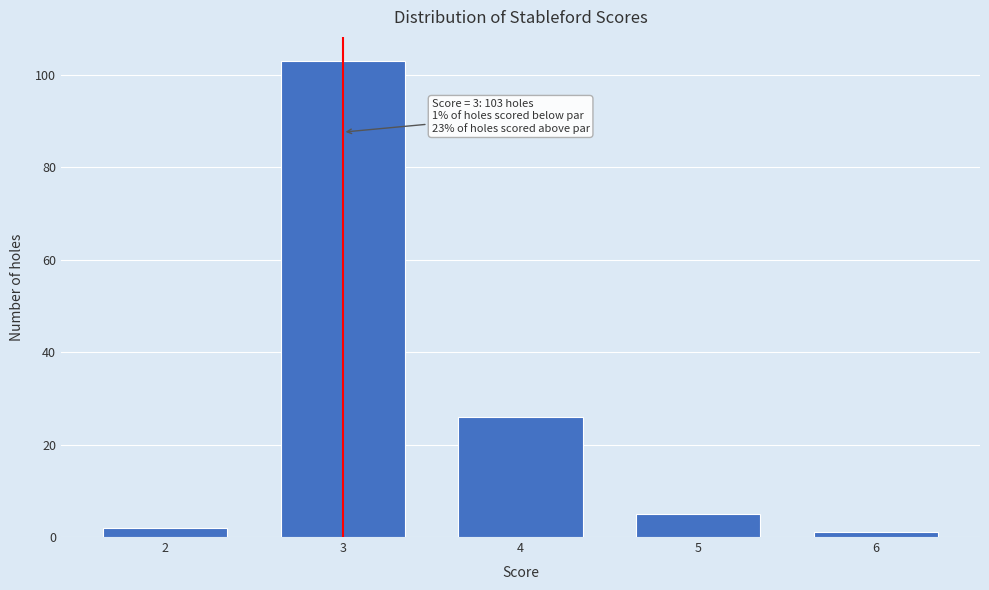

Reading right to left, transcribe all the data shown in this chart.

6=1	5=5	4=26	3=103	2=2